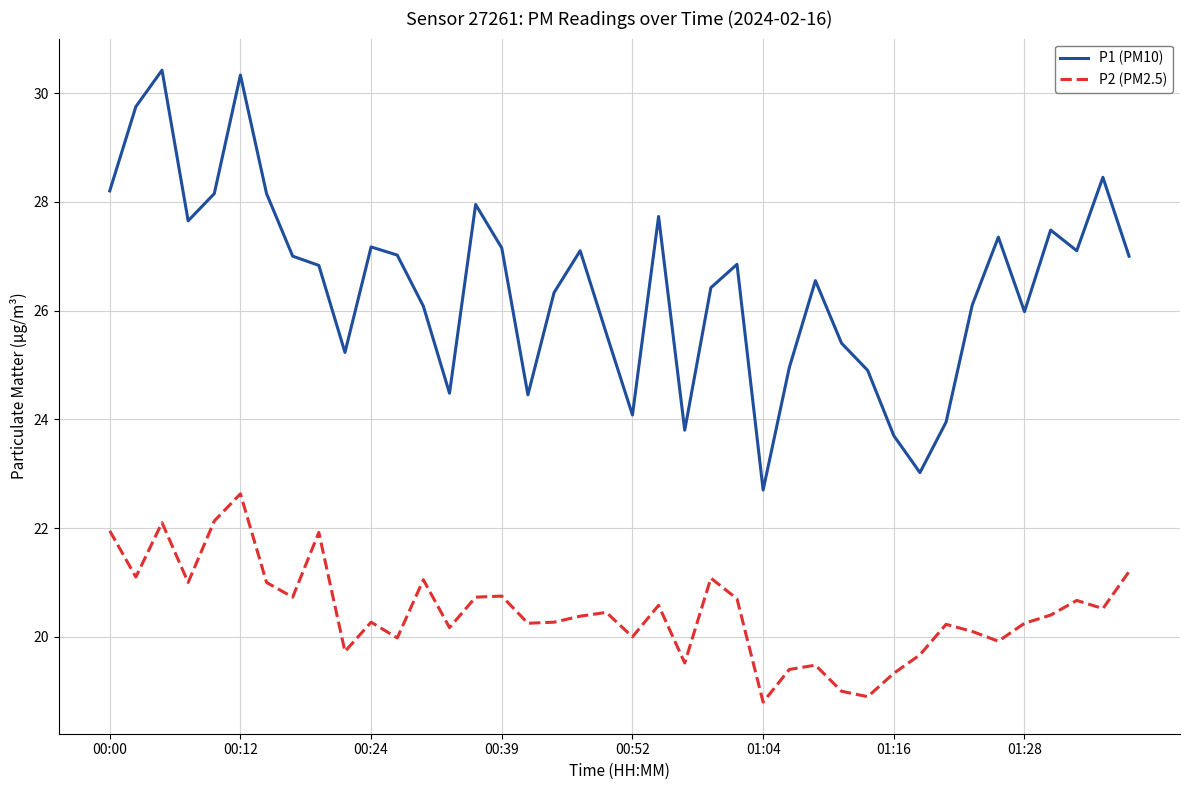

How many interior local valleys does the P2 (PM2.5) series have?

13